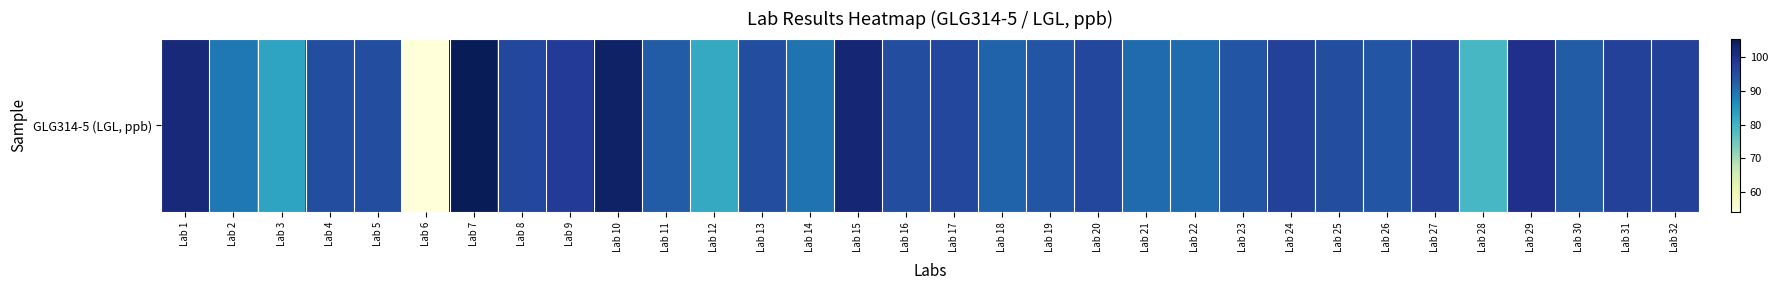

Reading right to left, list all the values displayed in this chart.

97.0	97.0	93.0	100.0	79.0	97.0	94.0	95.0	97.0	94.0	91.0	91.0	96.0	94.0	92.0	96.0	95.0	102.4	90.0	95.0	82.0	93.0	104.0	98.0	96.0	105.6	54.0	95.0	95.0	83.0	89.3	102.0